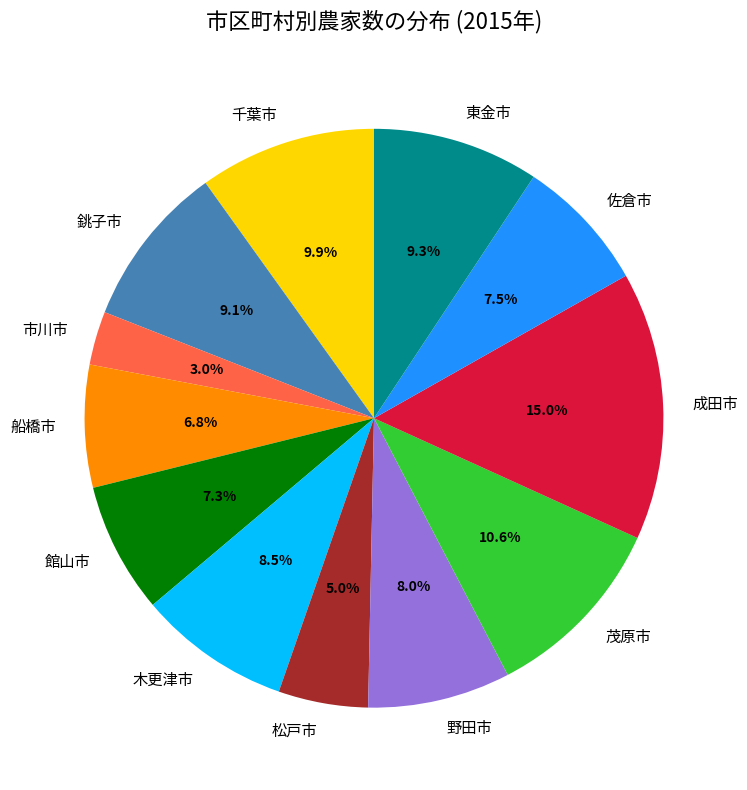

How many slices are in this pie chart?

12